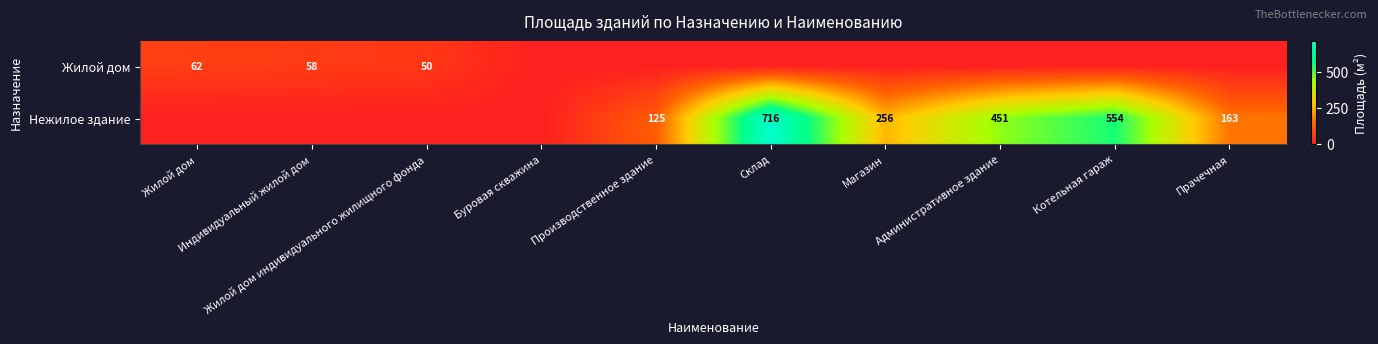

At how many categories does at least one series exceed 702?

1